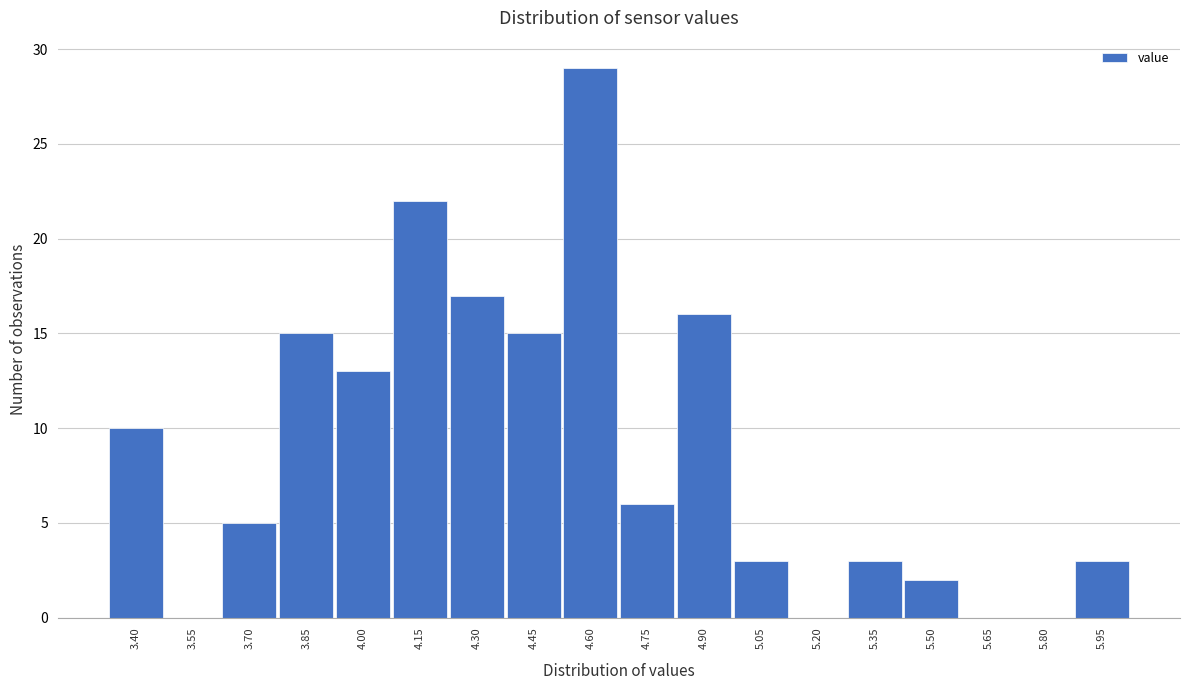

Reading left to right, extract all data points from this chart.

3.40=10	3.55=0	3.70=5	3.85=15	4.00=13	4.15=22	4.30=17	4.45=15	4.60=29	4.75=6	4.90=16	5.05=3	5.20=0	5.35=3	5.50=2	5.65=0	5.80=0	5.95=3